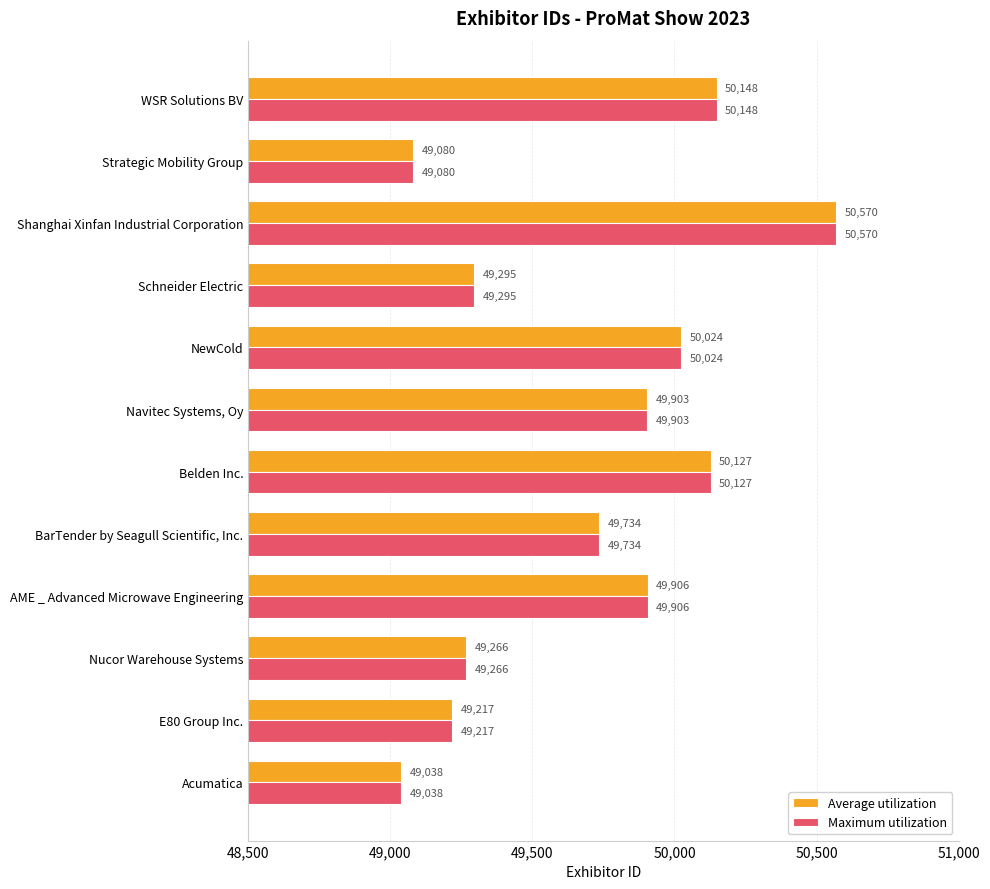

Rank the categories by Average utilization value from highest to lowest.

Shanghai Xinfan Industrial Corporation, WSR Solutions BV, Belden Inc., NewCold, AME _ Advanced Microwave Engineering, Navitec Systems, Oy, BarTender by Seagull Scientific, Inc., Schneider Electric, Nucor Warehouse Systems, E80 Group Inc., Strategic Mobility Group, Acumatica